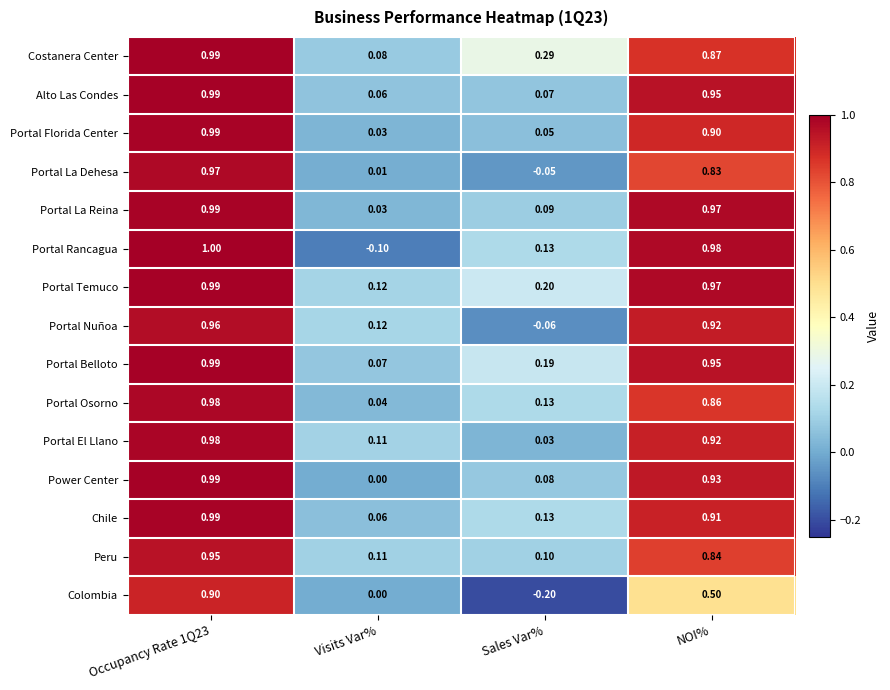

Which category has the lowest value in the Portal Osorno series?

Visits Var%